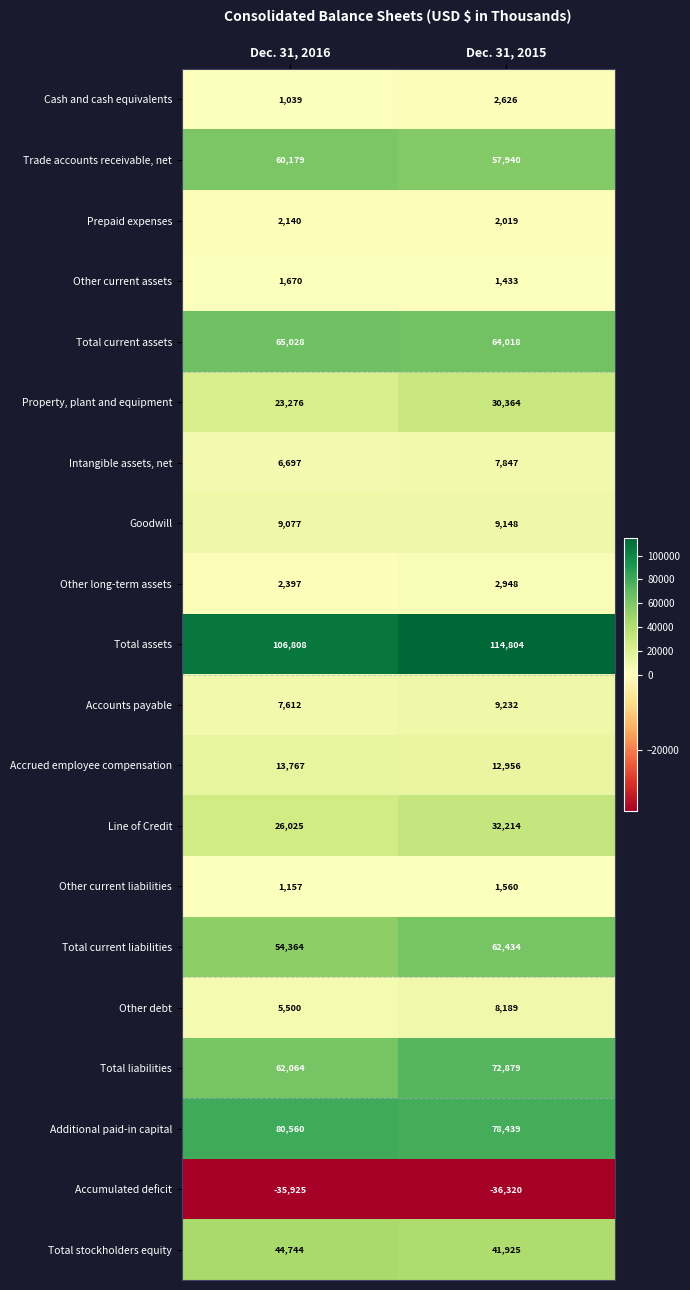

The value of Accounts payable at Dec. 31, 2016 is 5119. True or false?

False